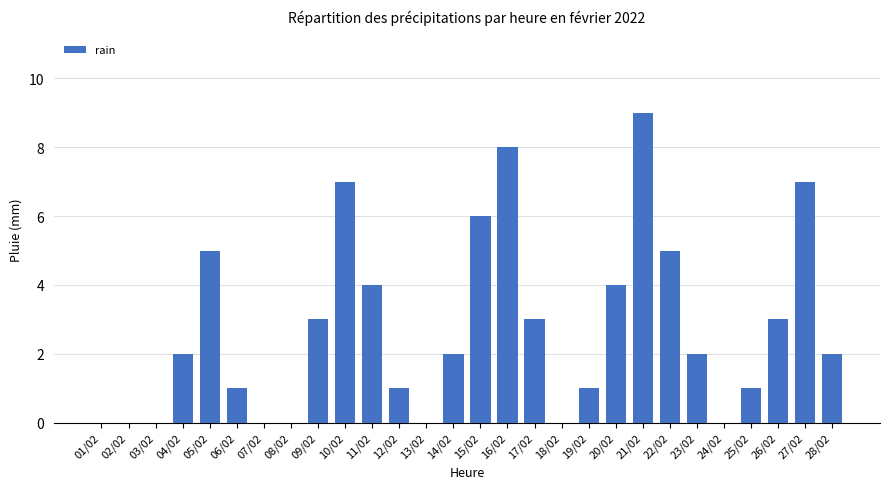

Which category has the highest value across all series?

21/02